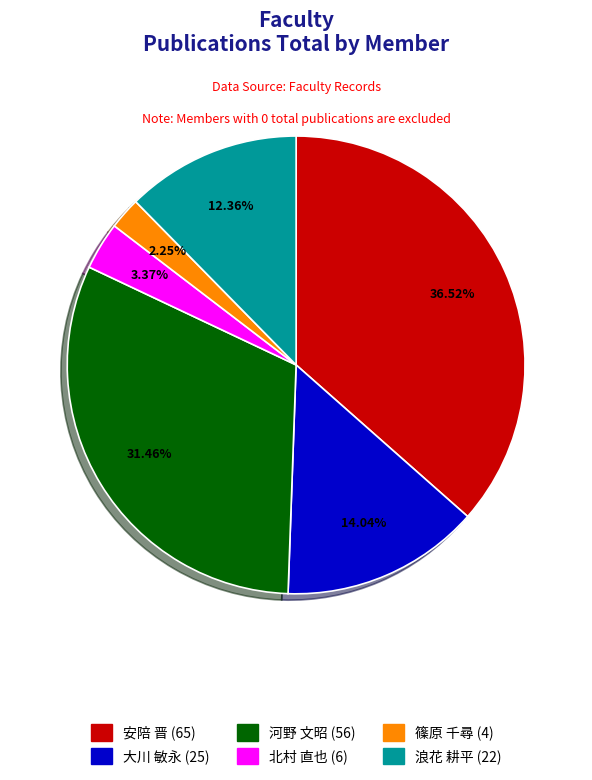

Does any single category account for the majority?

No